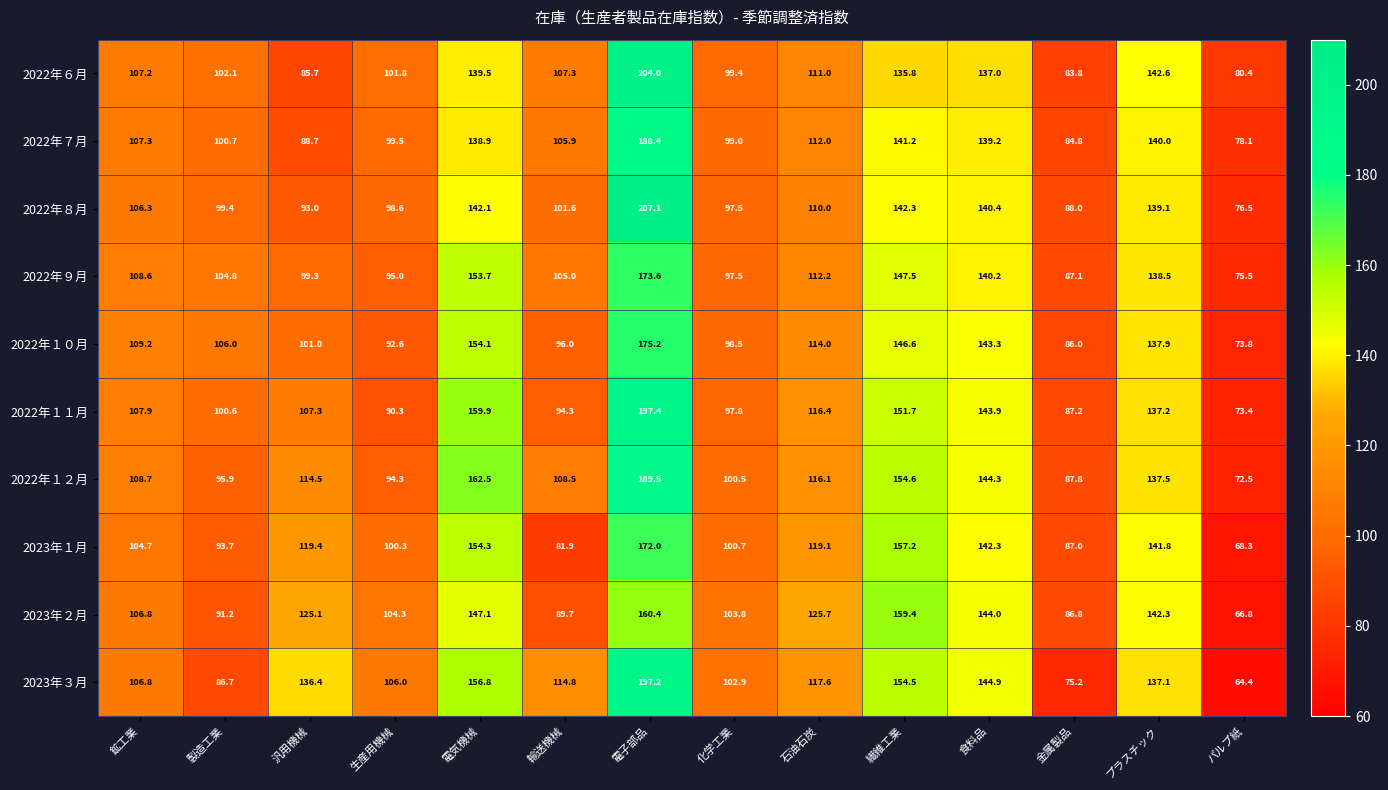

At which category is the sum across all series the highest?

電子部品